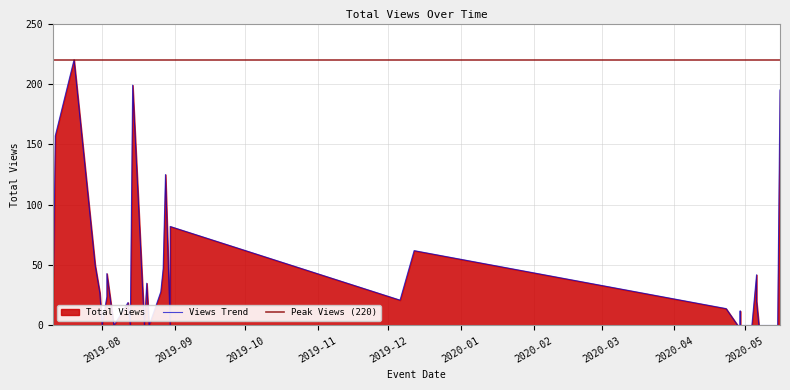

Where is the first local maximum?

2019-07-20